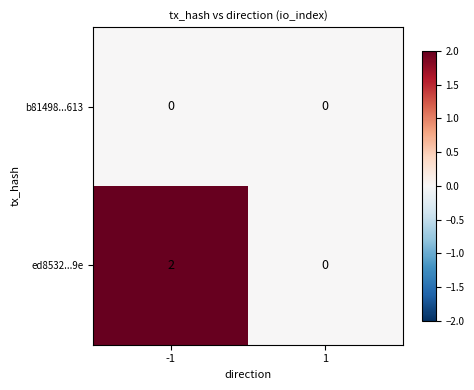

Reading left to right, what are all the values shown in this chart?

b81498...613: 0	0
ed8532...9e: 2	0